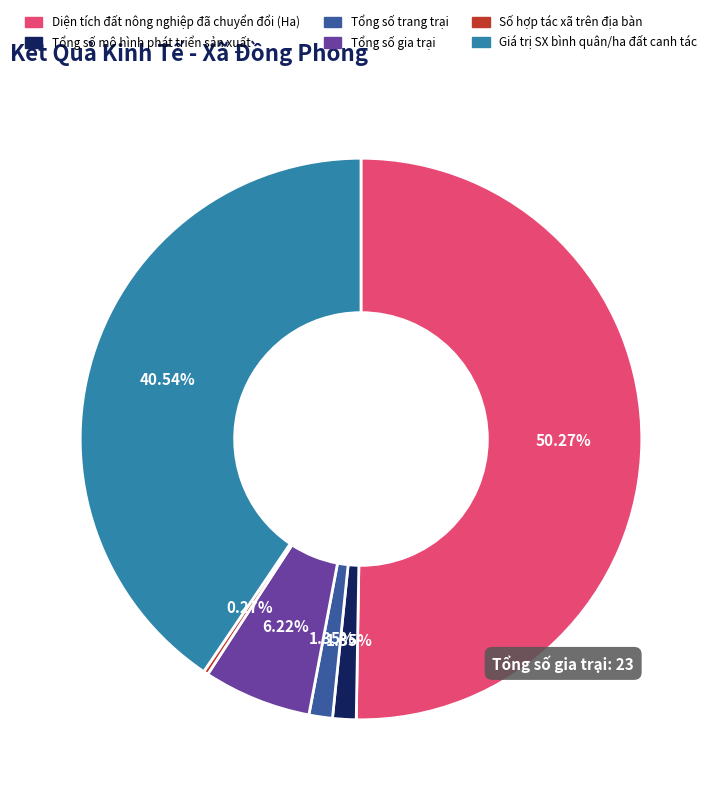

Which category accounts for the majority?

Diện tích đất nông nghiệp đã chuyển đổi (Ha)